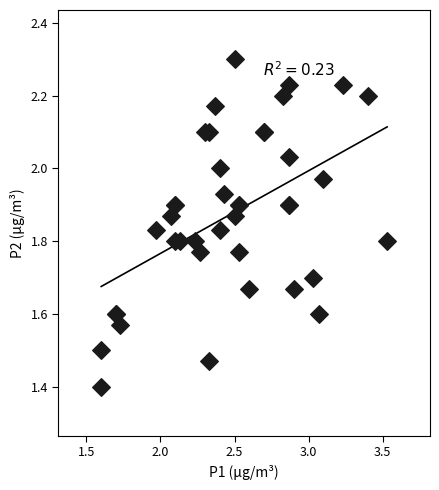

What Y value in the scatter plot is closest to 1?

1.4